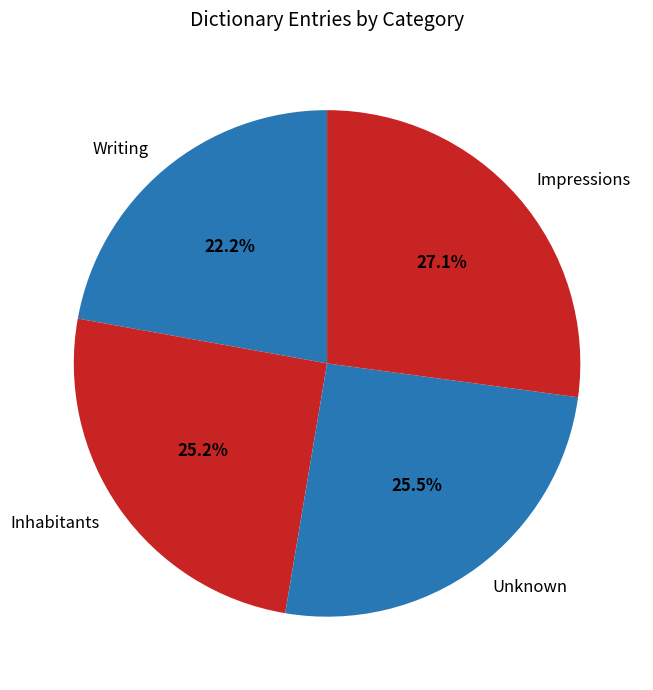

To the nearest percent, what is the difference between the largest and smallest slice percentages?

5%